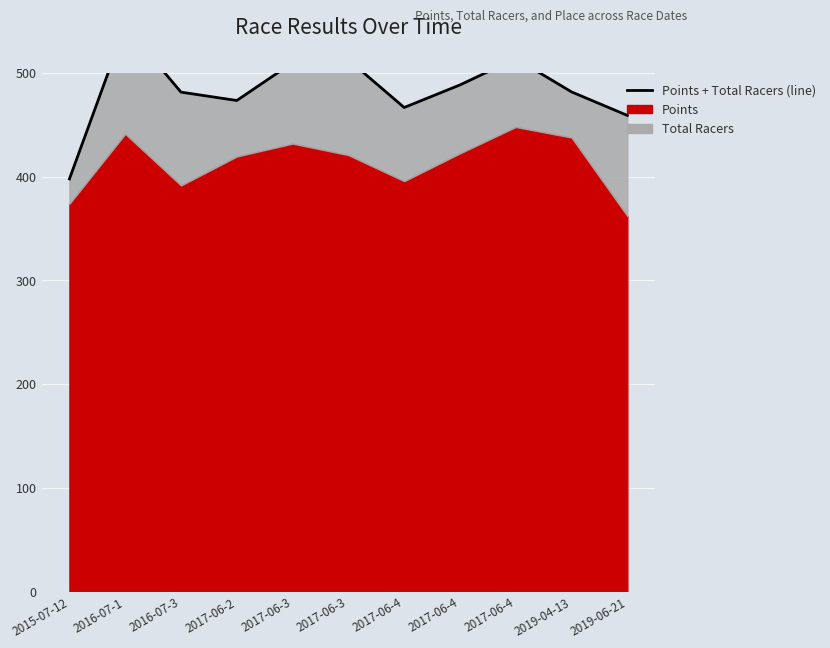

Reading left to right, what are all the values shown in this chart?

397.7	545.2	481.4	473.4	509.8	512.7	466.6	488.4	513.8	481.7	459.0